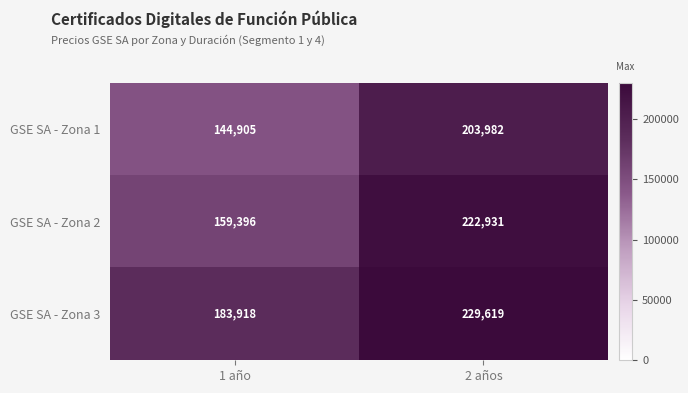

Which category has the highest value across all series?

2 años